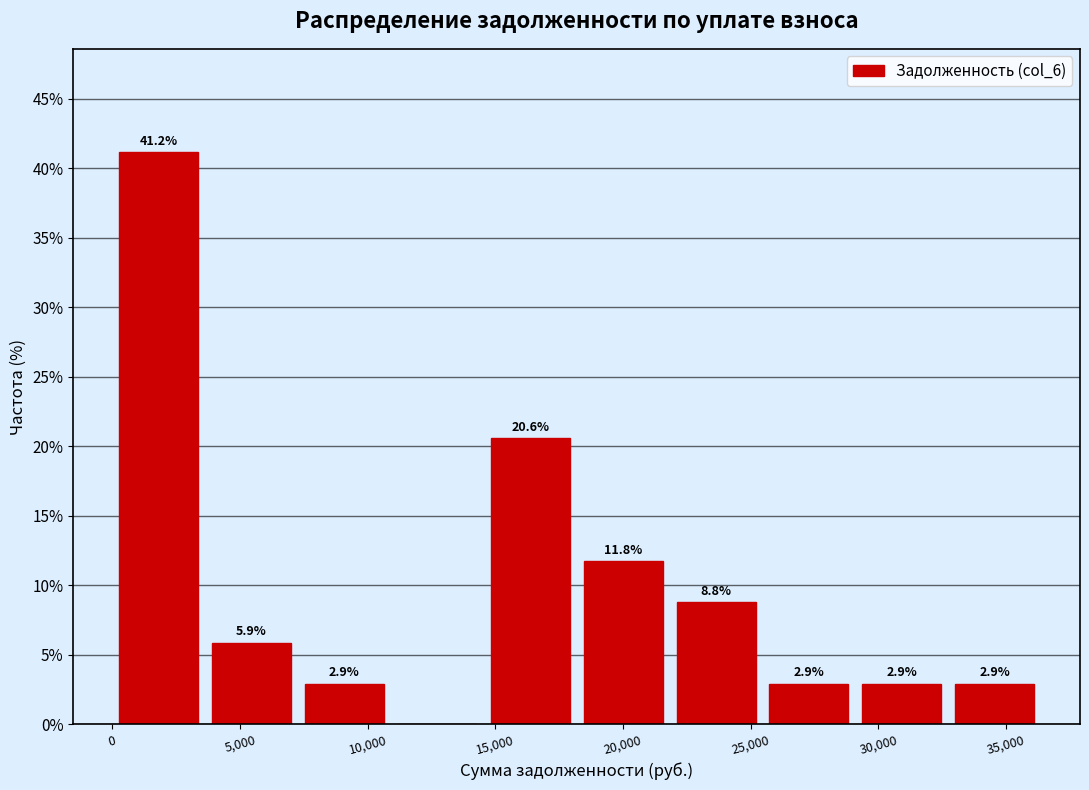

Which range on the x-axis has the tallest bar?

0 to 3500